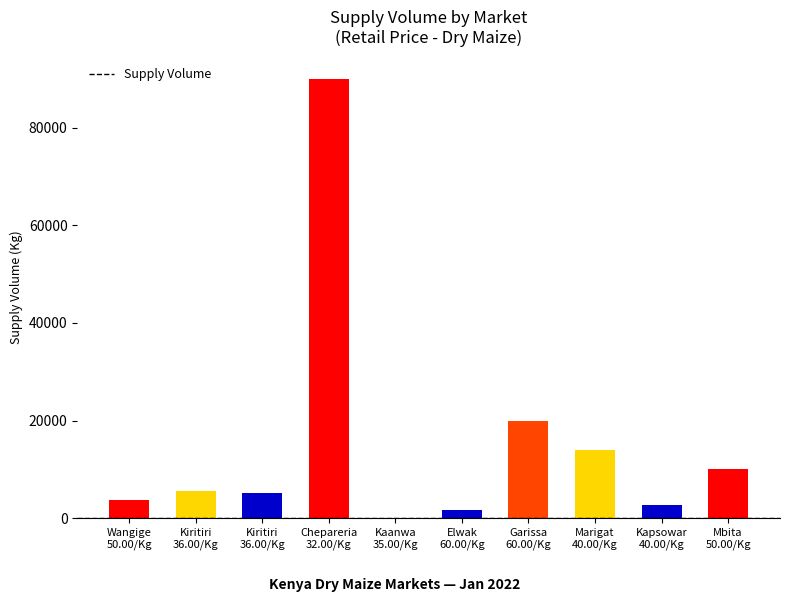

What is the sum of all values?

152890